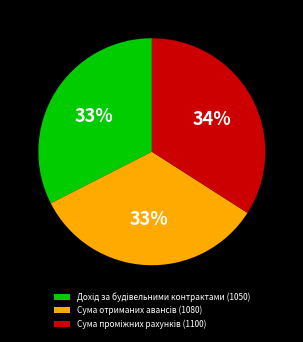

Is there a majority slice in this chart?

No